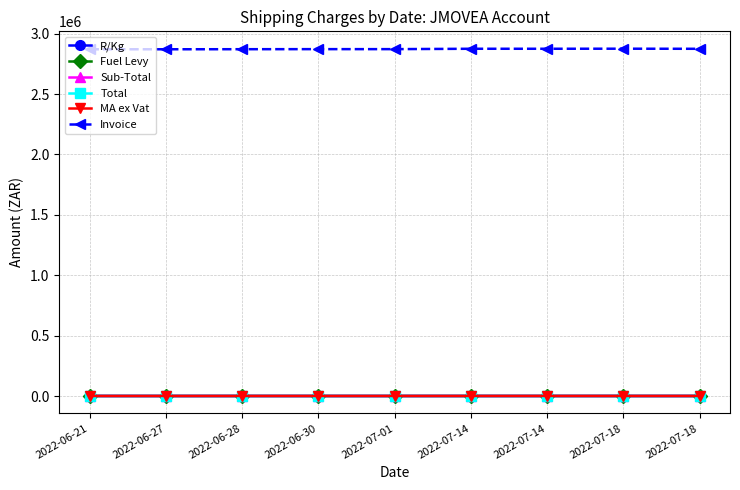

At which category does MA ex Vat reach its first local valley?

2022-06-27